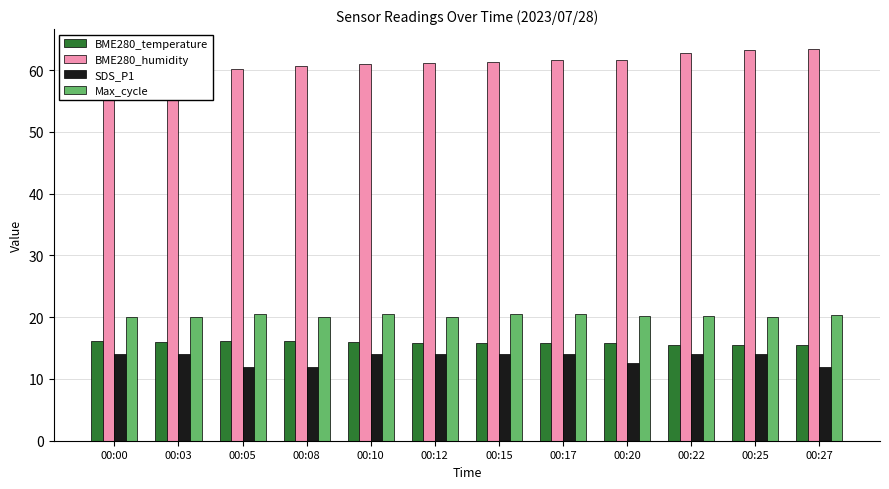

Reading left to right, list all the values displayed in this chart.

BME280_temperature: 16.1	15.9	16.2	16.1	16.0	15.9	15.9	15.8	15.8	15.6	15.5	15.5
BME280_humidity: 59.2	59.9	60.1	60.6	61.0	61.1	61.4	61.6	61.7	62.7	63.2	63.5
SDS_P1: 14.0	14.0	12.0	12.0	14.0	14.0	14.0	14.0	12.6	14.0	14.0	12.0
Max_cycle: 20.1	20.0	20.5	20.1	20.5	20.1	20.6	20.4	20.1	20.1	20.1	20.4